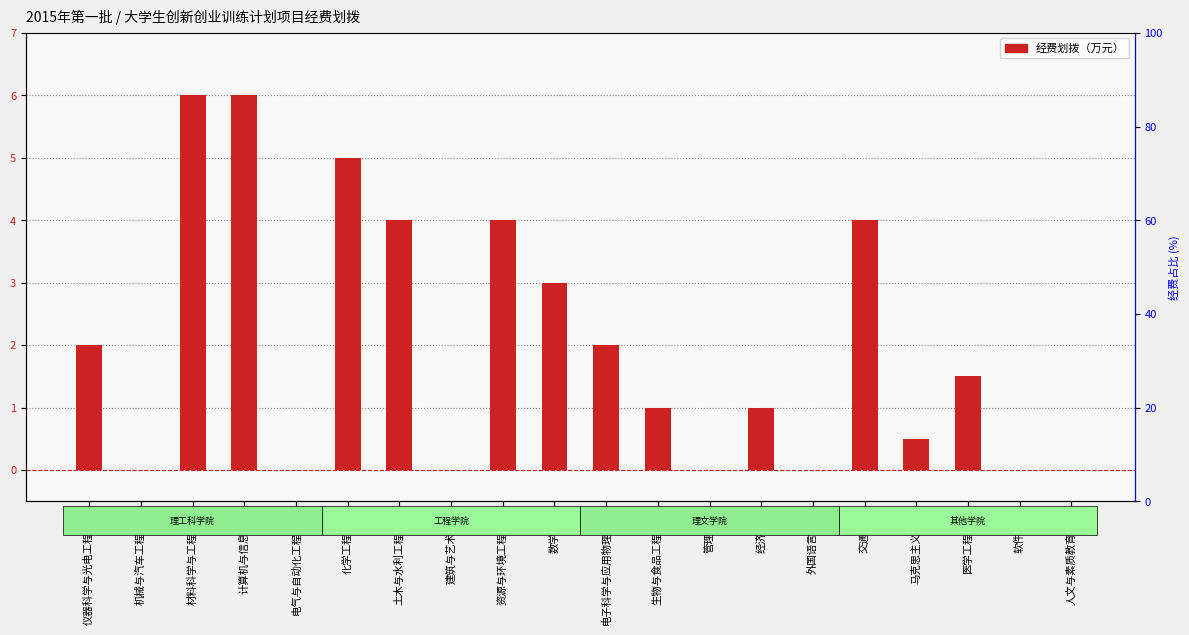

List the labels in order of value, smallest first.

机械与汽车工程学院, 电气与自动化工程学院, 建筑与艺术学院, 管理学院, 外国语言学院, 软件学院, 人文与素质教育中心, 马克思主义学院, 生物与食品工程学院, 经济学院, 医学工程学院, 仪器科学与光电工程学院, 电子科学与应用物理学院, 数学学院, 土木与水利工程学院, 资源与环境工程学院, 交通学院, 化学工程学院, 材料科学与工程学院, 计算机与信息学院